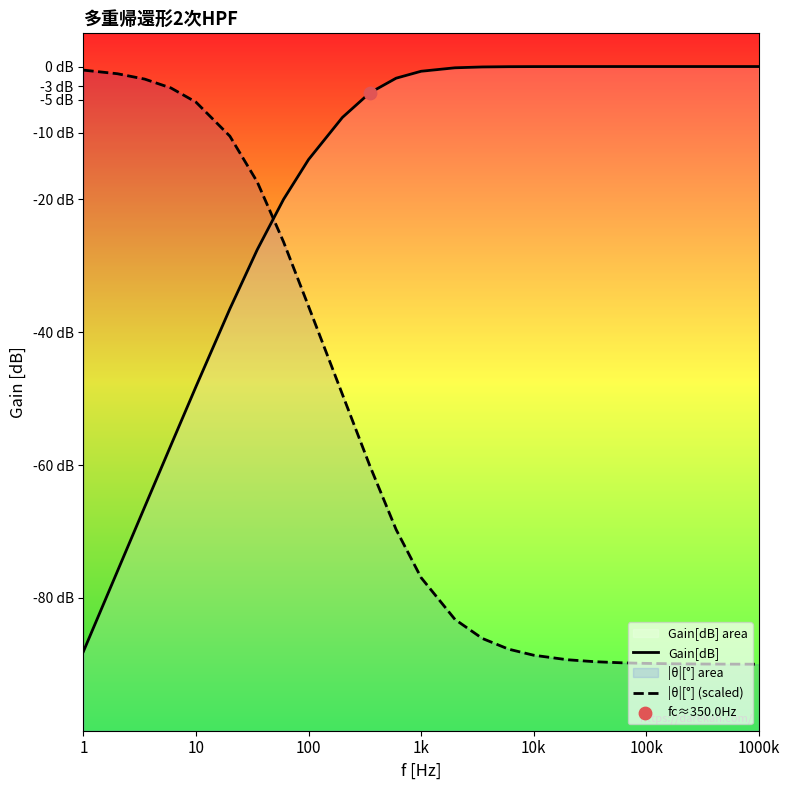

What are all the series names shown in the legend?

Gain[dB], |θ|[°] (scaled)